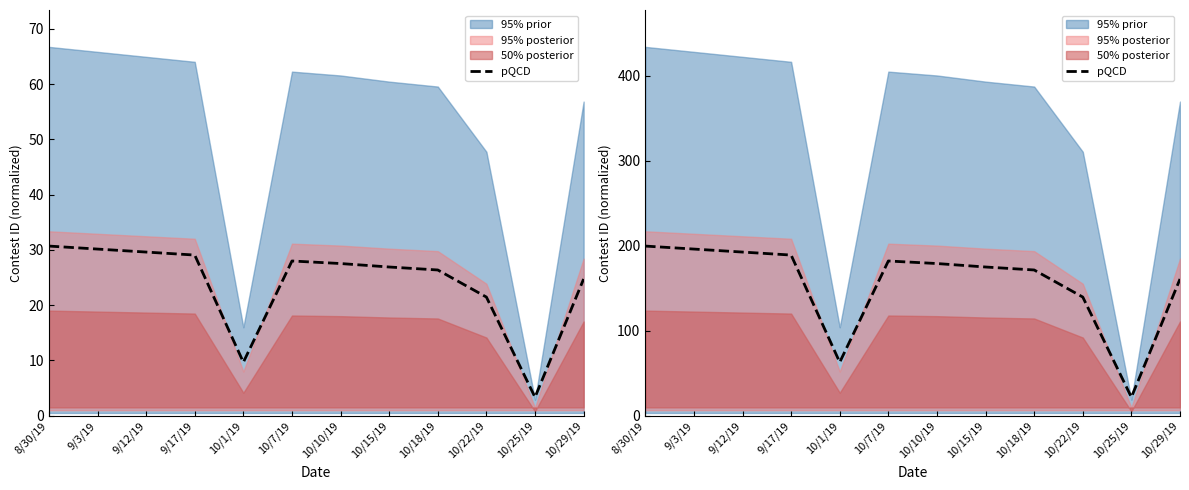

The value at 10/25/19 is 21.7. True or false?

True